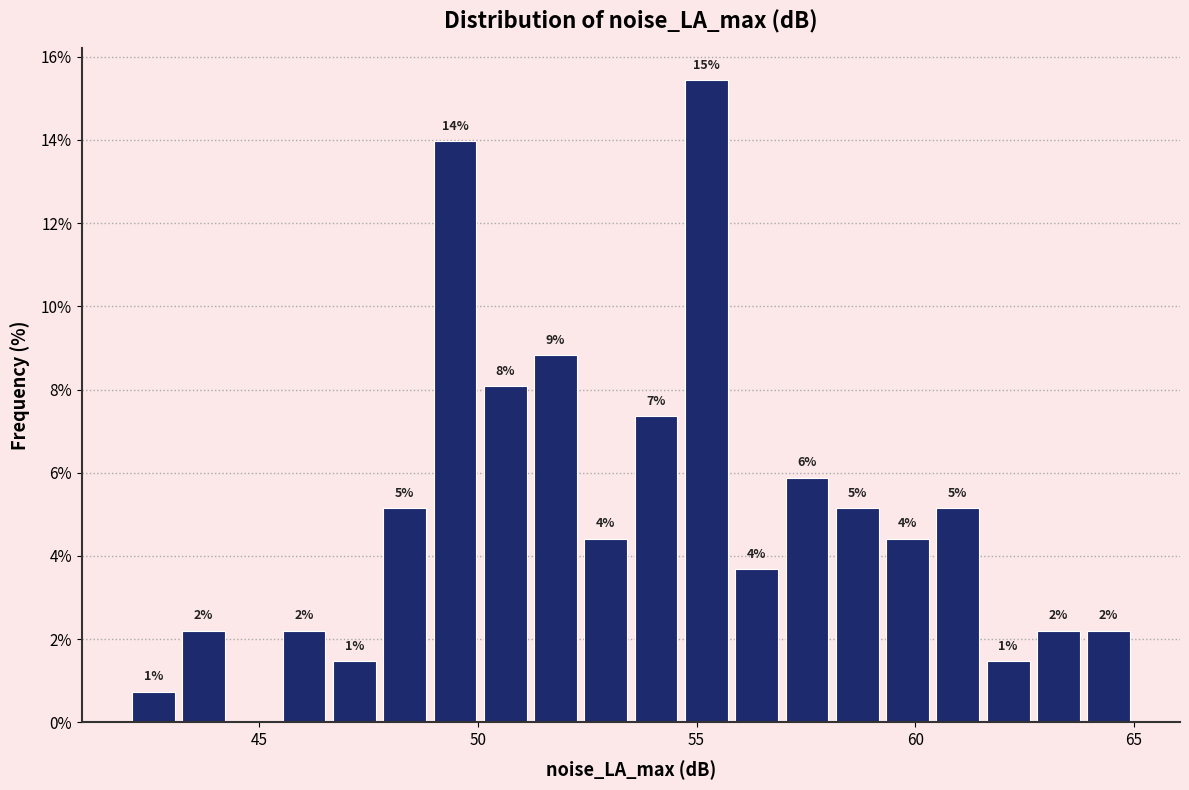

Around what value on the x-axis is the tallest bar? Give the approximate position of its centre, as read against the axis.

55.0